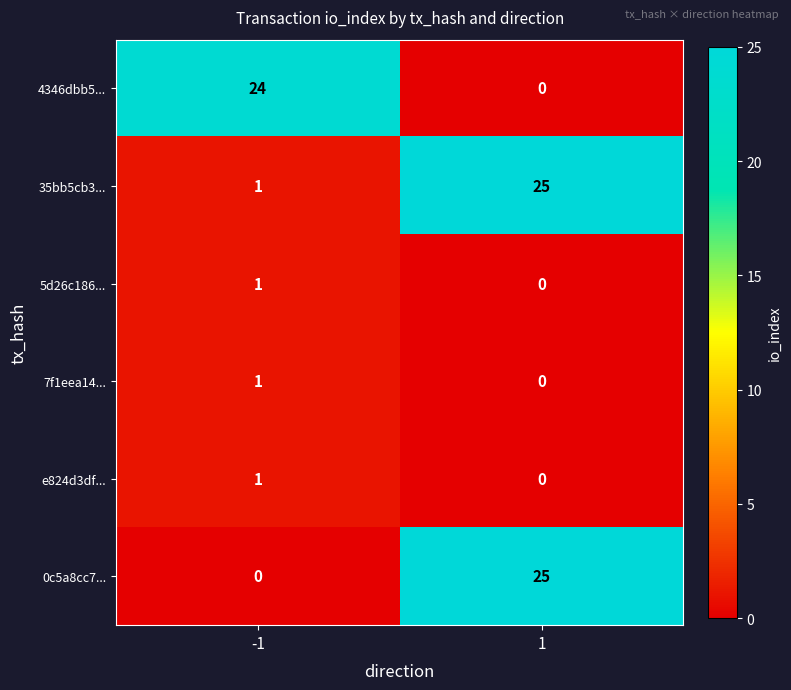

Which series has the largest total across all categories?

35bb5cb3...